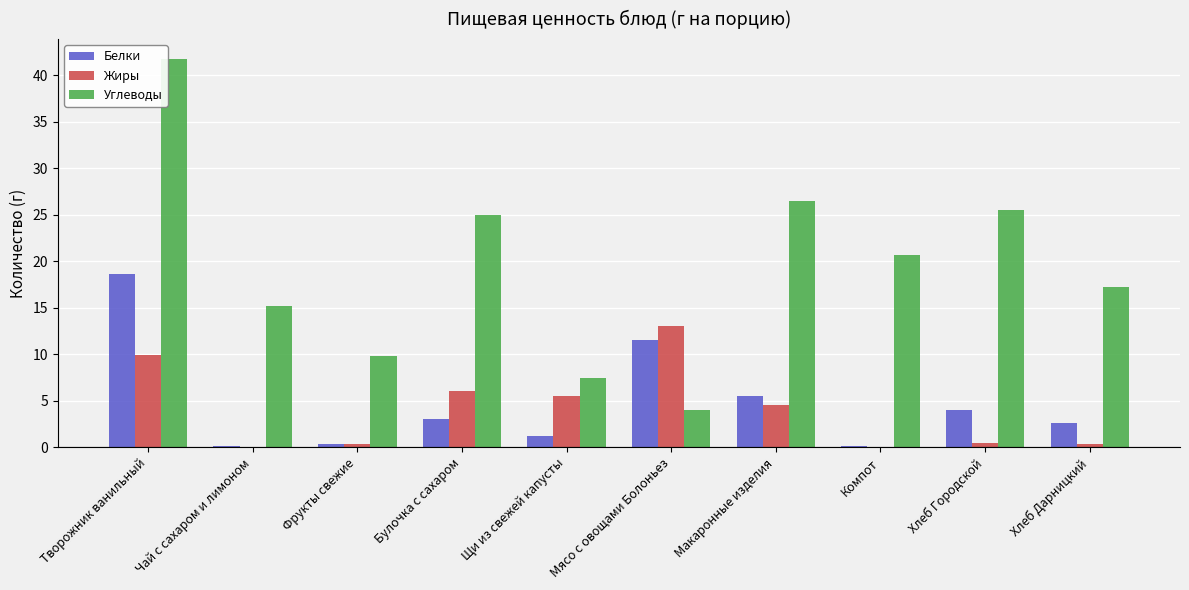

How many groups of bars are there?

10